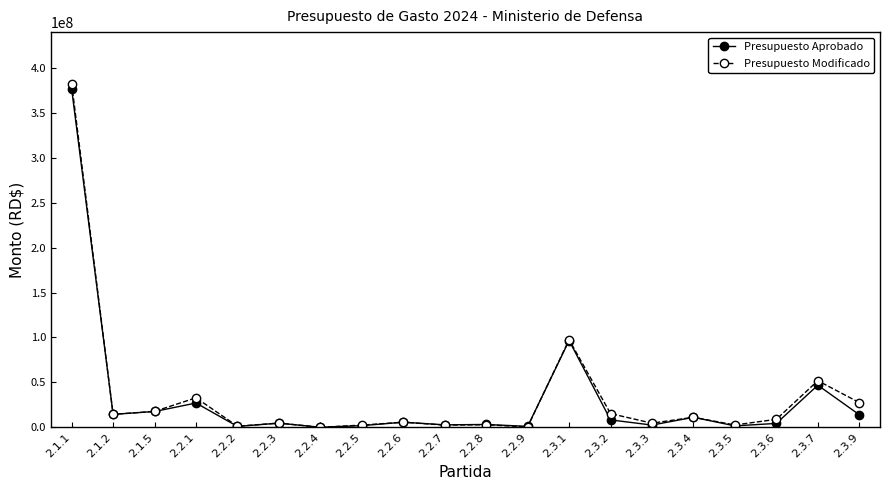

At which label is Presupuesto Aprobado closest to 188432696?

2.3.1